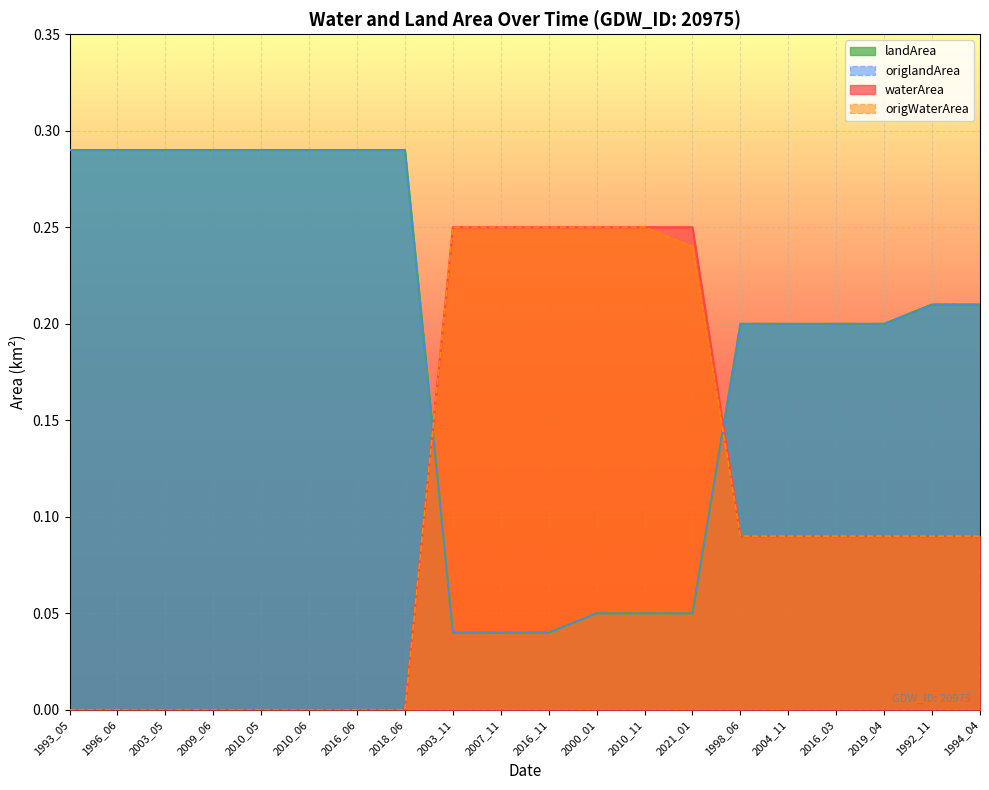

Reading left to right, extract all data points from this chart.

waterArea: 1993_05=0.0	1996_06=0.0	2003_05=0.0	2009_06=0.0	2010_05=0.0	2010_06=0.0	2016_06=0.0	2018_06=0.0	2003_11=0.2	2007_11=0.2	2016_11=0.2	2000_01=0.2	2010_11=0.2	2021_01=0.2	1998_06=0.1	2004_11=0.1	2016_03=0.1	2019_04=0.1	1992_11=0.1	1994_04=0.1
origWaterArea: 1993_05=0.0	1996_06=0.0	2003_05=0.0	2009_06=0.0	2010_05=0.0	2010_06=0.0	2016_06=0.0	2018_06=0.0	2003_11=0.2	2007_11=0.2	2016_11=0.2	2000_01=0.2	2010_11=0.2	2021_01=0.2	1998_06=0.1	2004_11=0.1	2016_03=0.1	2019_04=0.1	1992_11=0.1	1994_04=0.1
landArea: 1993_05=0.3	1996_06=0.3	2003_05=0.3	2009_06=0.3	2010_05=0.3	2010_06=0.3	2016_06=0.3	2018_06=0.3	2003_11=0.0	2007_11=0.0	2016_11=0.0	2000_01=0.1	2010_11=0.1	2021_01=0.1	1998_06=0.2	2004_11=0.2	2016_03=0.2	2019_04=0.2	1992_11=0.2	1994_04=0.2
origlandArea: 1993_05=0.3	1996_06=0.3	2003_05=0.3	2009_06=0.3	2010_05=0.3	2010_06=0.3	2016_06=0.3	2018_06=0.3	2003_11=0.0	2007_11=0.0	2016_11=0.0	2000_01=0.1	2010_11=0.1	2021_01=0.1	1998_06=0.2	2004_11=0.2	2016_03=0.2	2019_04=0.2	1992_11=0.2	1994_04=0.2